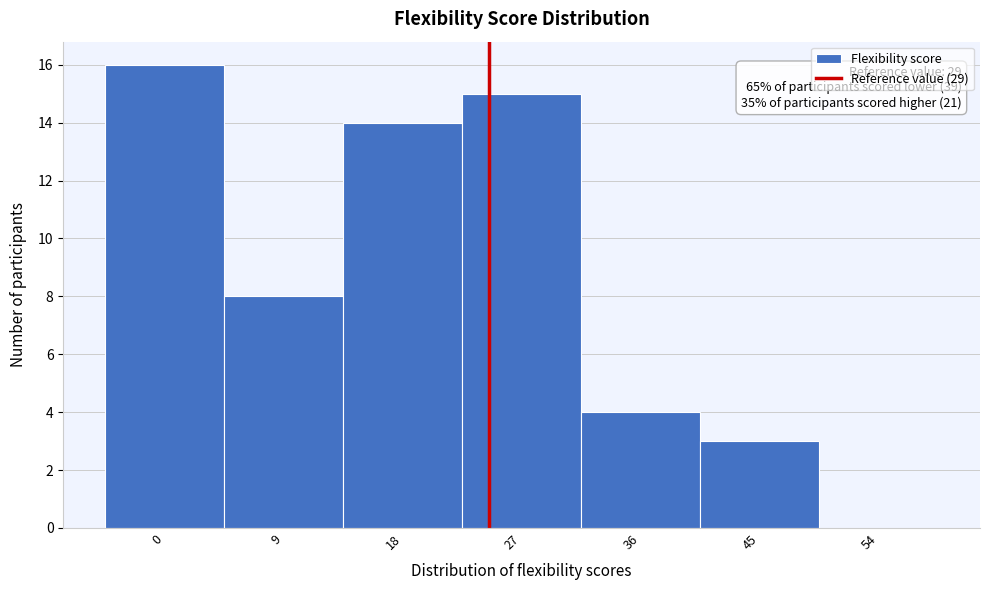

Reading left to right, extract all data points from this chart.

0=16	9=8	18=14	27=15	36=4	45=3	54=0